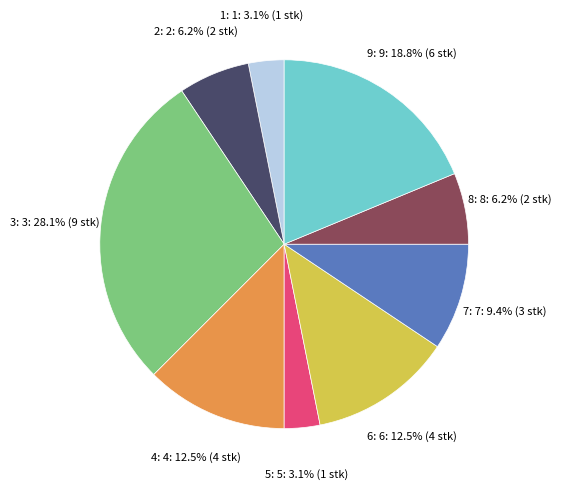

To the nearest percent, what is the difference between the largest and smallest slice percentages?

25%